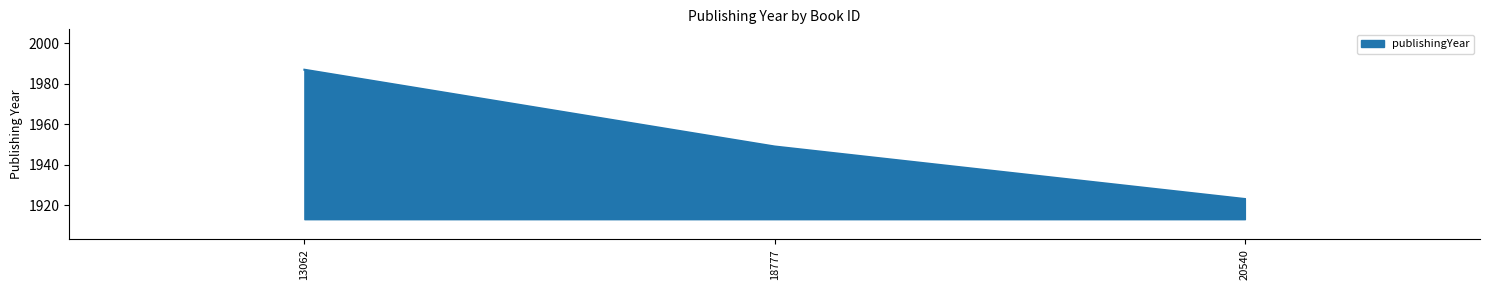

How many values are between 1923 and 1987?

3